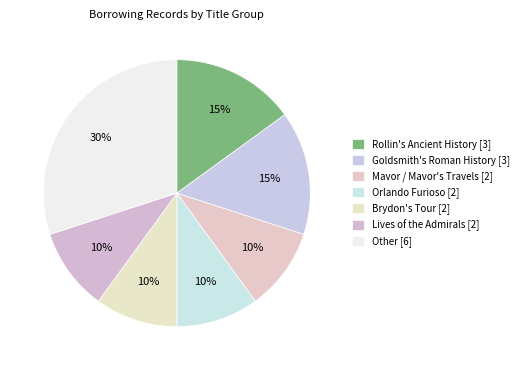

How much of the chart is everything except Goldsmith's Roman History?

85.0%